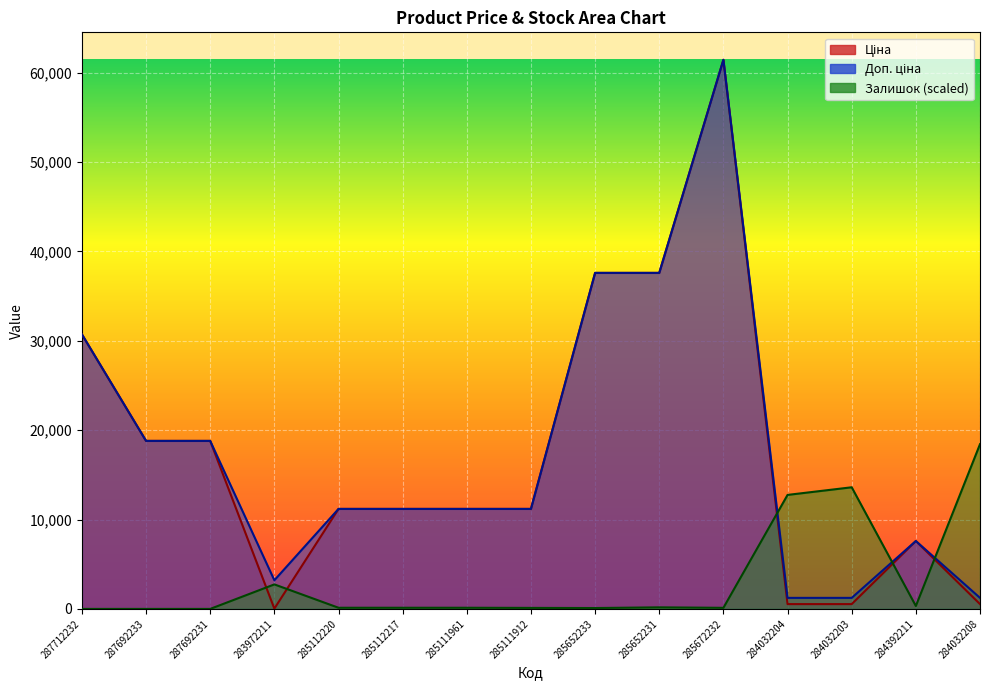

How many intersections are there between Доп. ціна and Залишок?

3